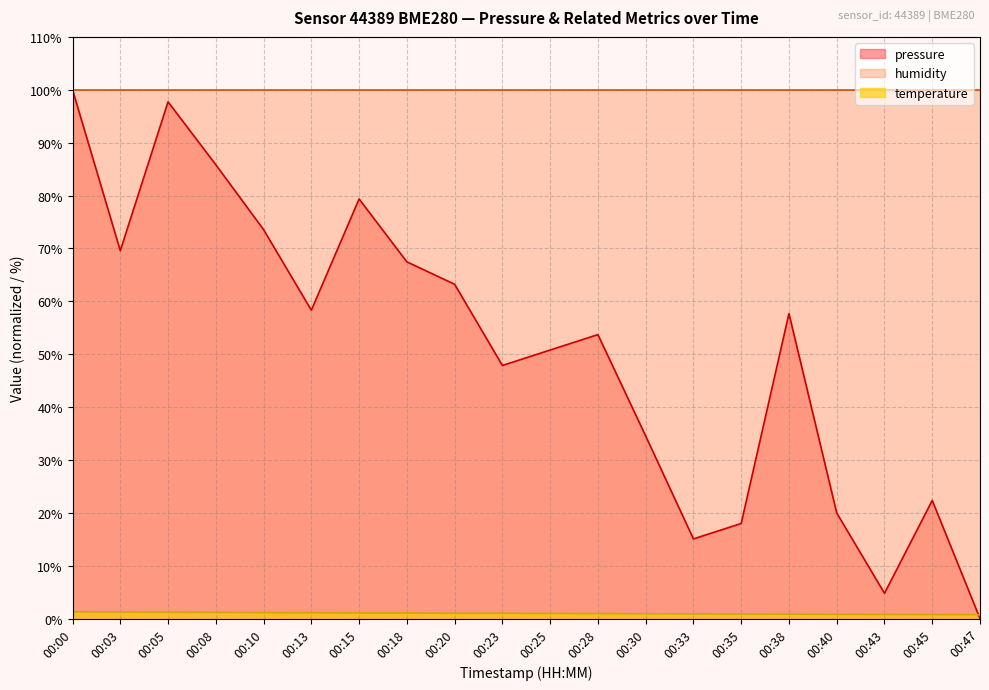

At which label does temperature first exceed 1?

00:00